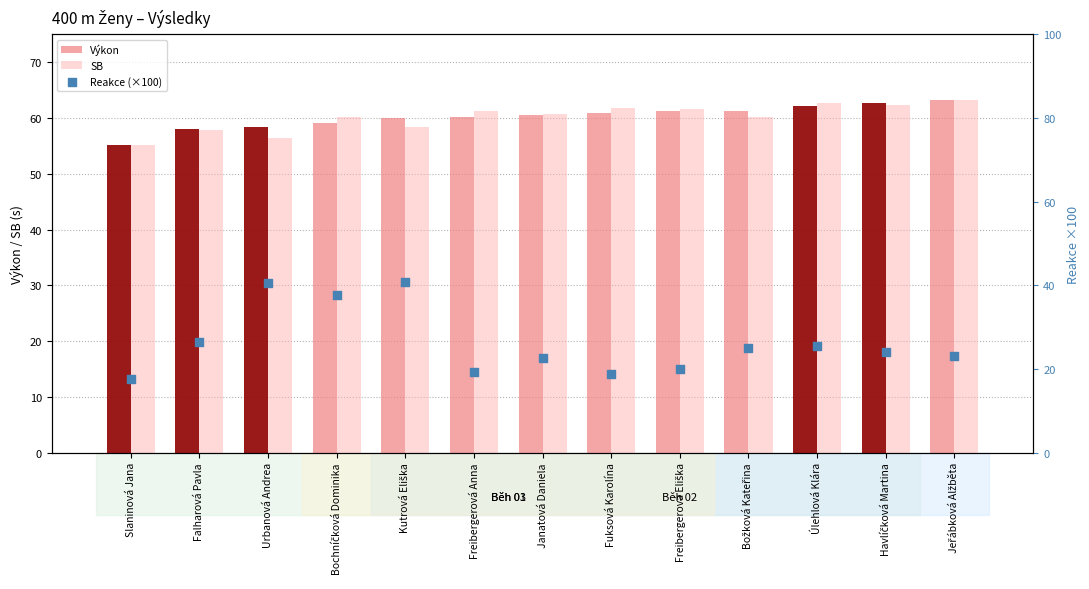

What is the total value across all series at Božková Kateřina?

146.4